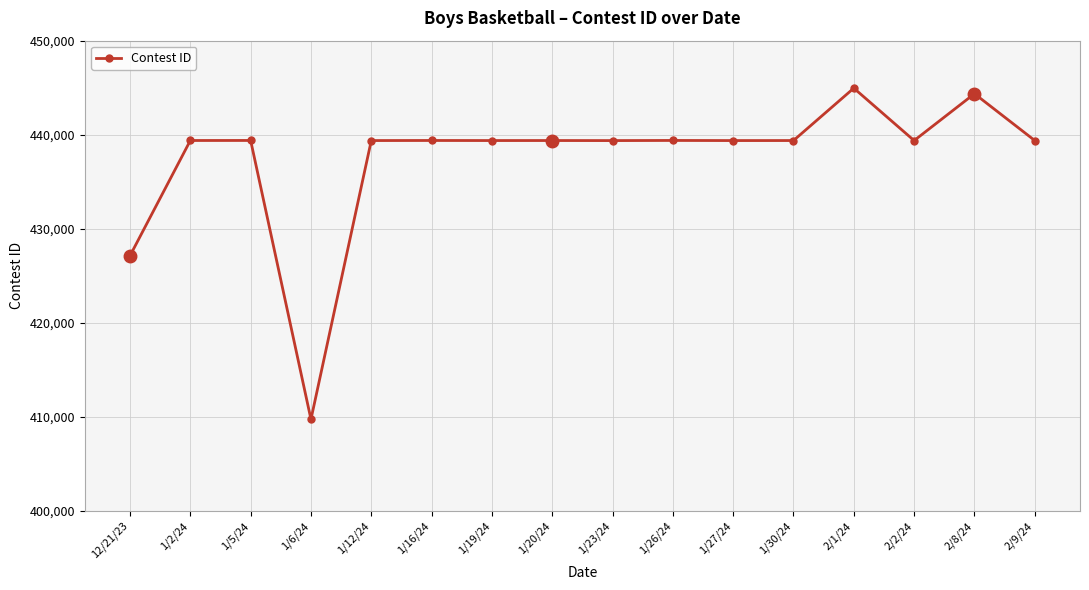

Does the chart have visible grid lines?

Yes